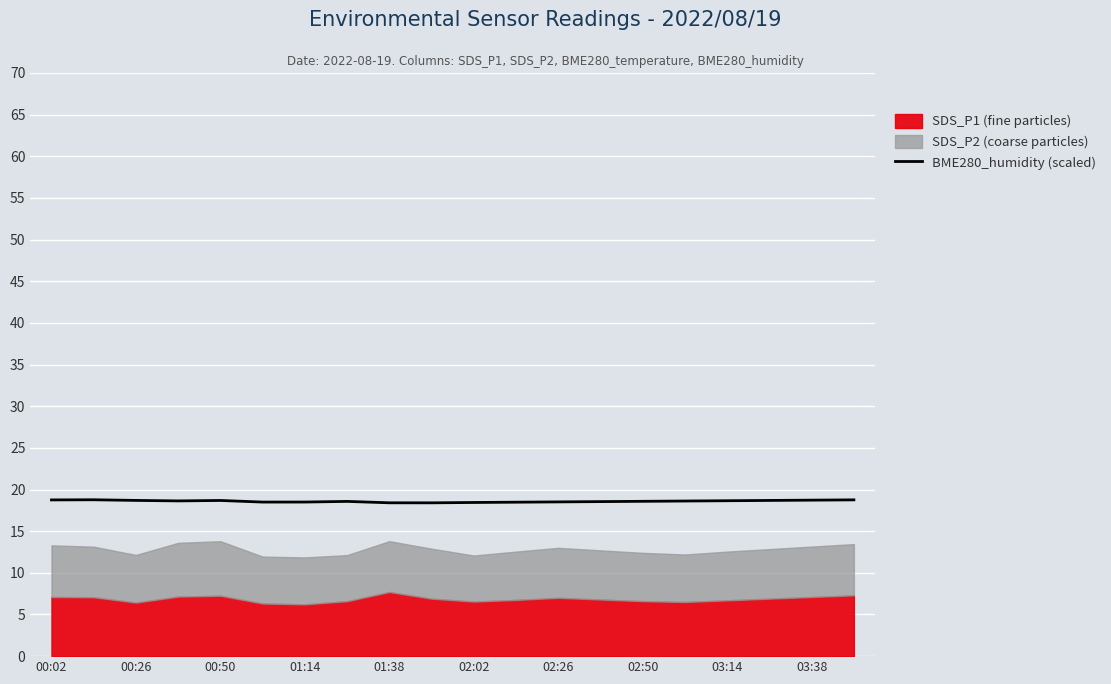

Is it true that BME280_humidity (scaled) equals 18.4 at 02:02?

True